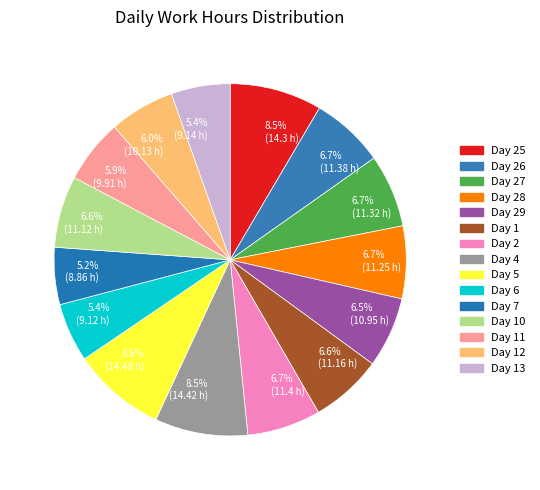

What percentage is NOT represented by 6.7% (11.25 h)?

93.3%